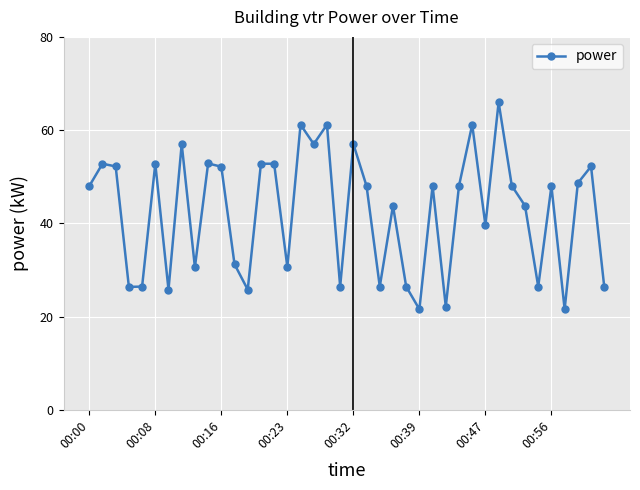

How many interior local valleys (lower than both neighbors) does the data have?

13